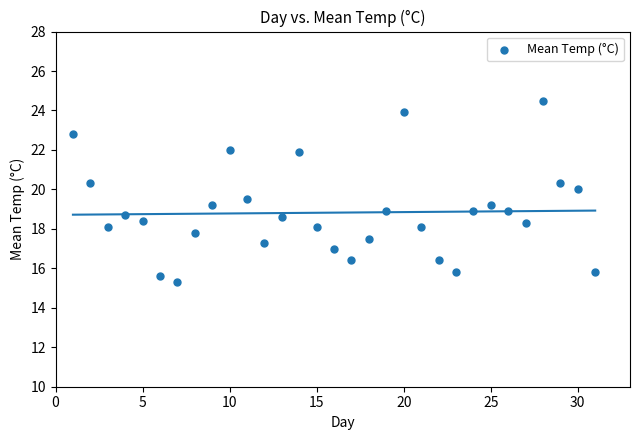

What is the range of Y values (max minus min)?

9.2